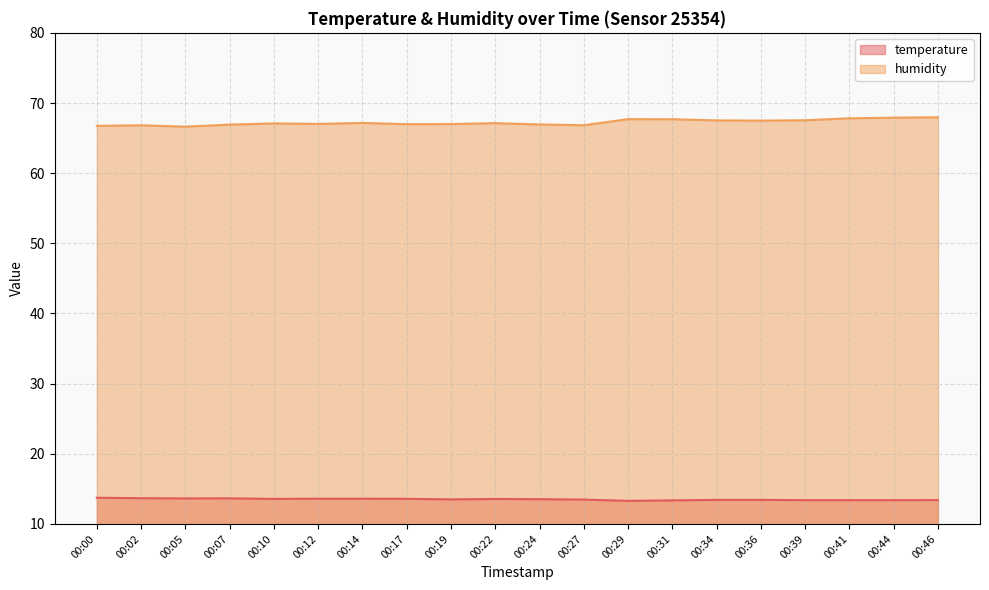

Where is humidity nearest to the value 67?

00:19